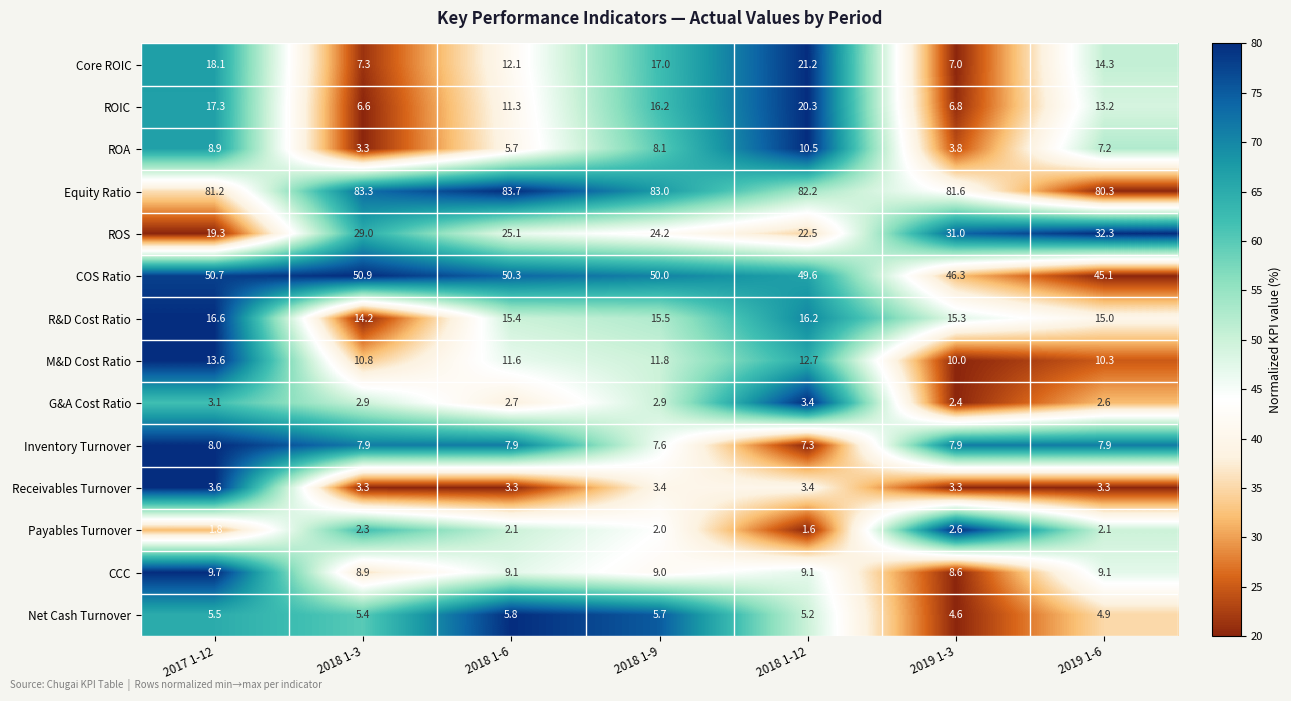

Which series changed the most between 2017 1-12 and 2018 1-9?

ROS